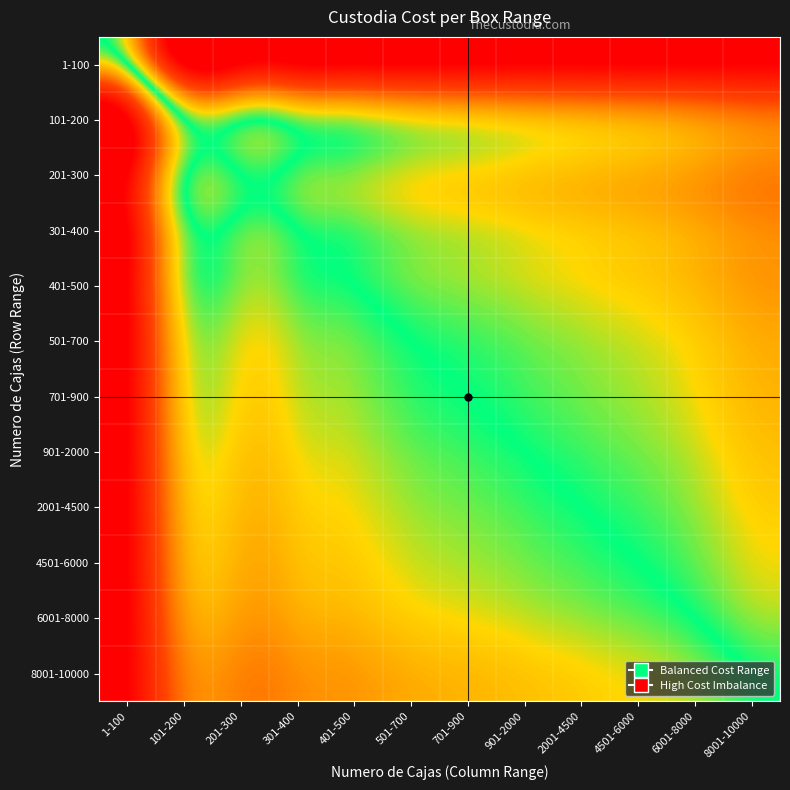

Rank the series by their maximum value, from lowest to highest.

1-100, 101-200, 201-300, 301-400, 401-500, 501-700, 701-900, 901-2000, 2001-4500, 4501-6000, 6001-8000, 8001-10000